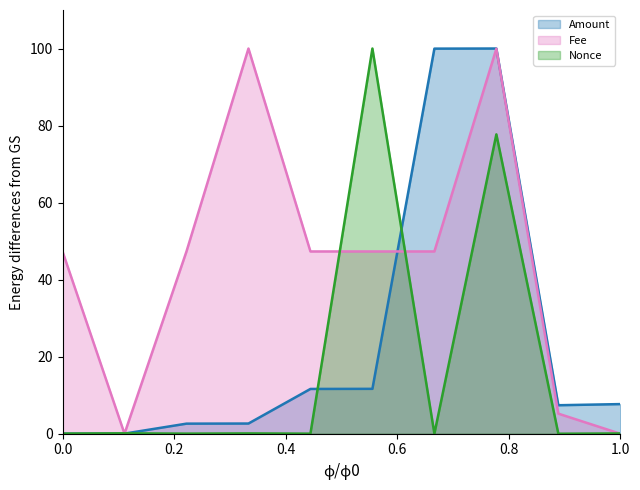

Which series has the widest spread of values?

Amount